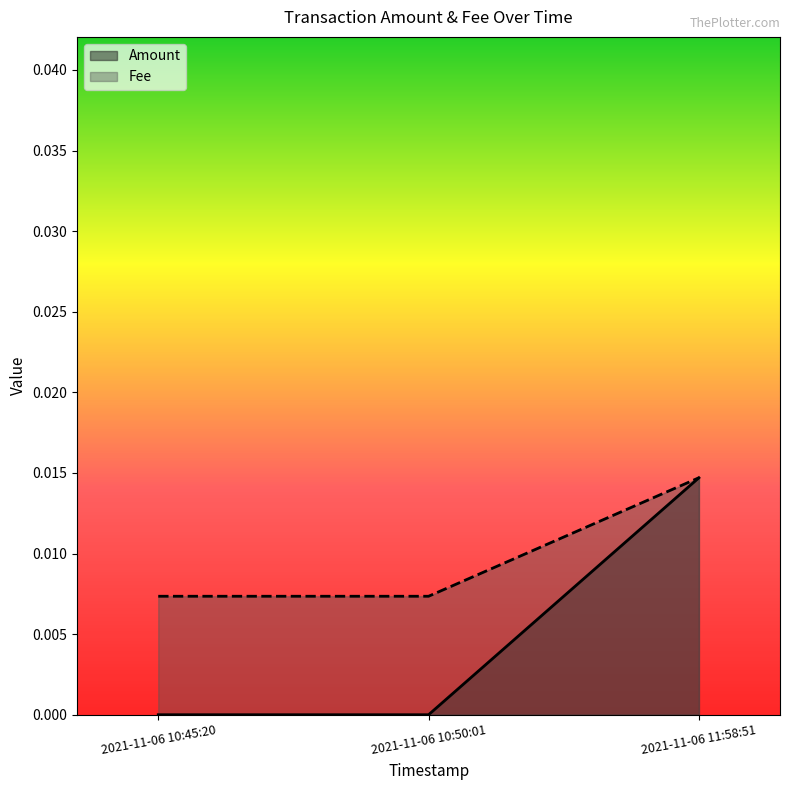

Rank the series by their average value, from highest to lowest.

Fee, Amount